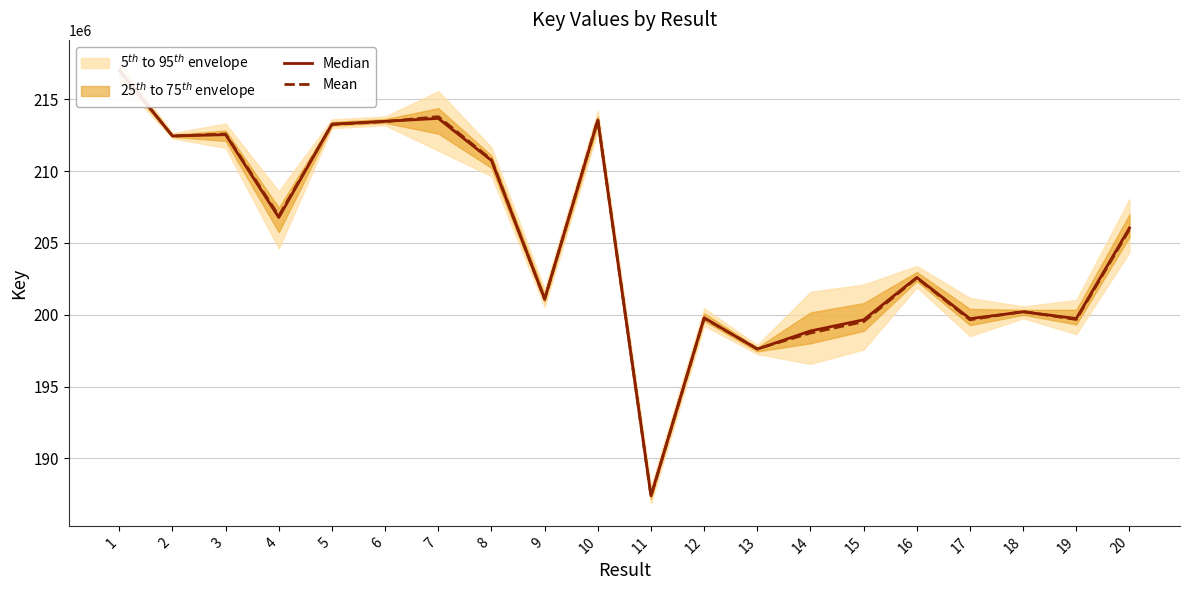

What is the difference between the Median values at 2 and 20?

6405281.0